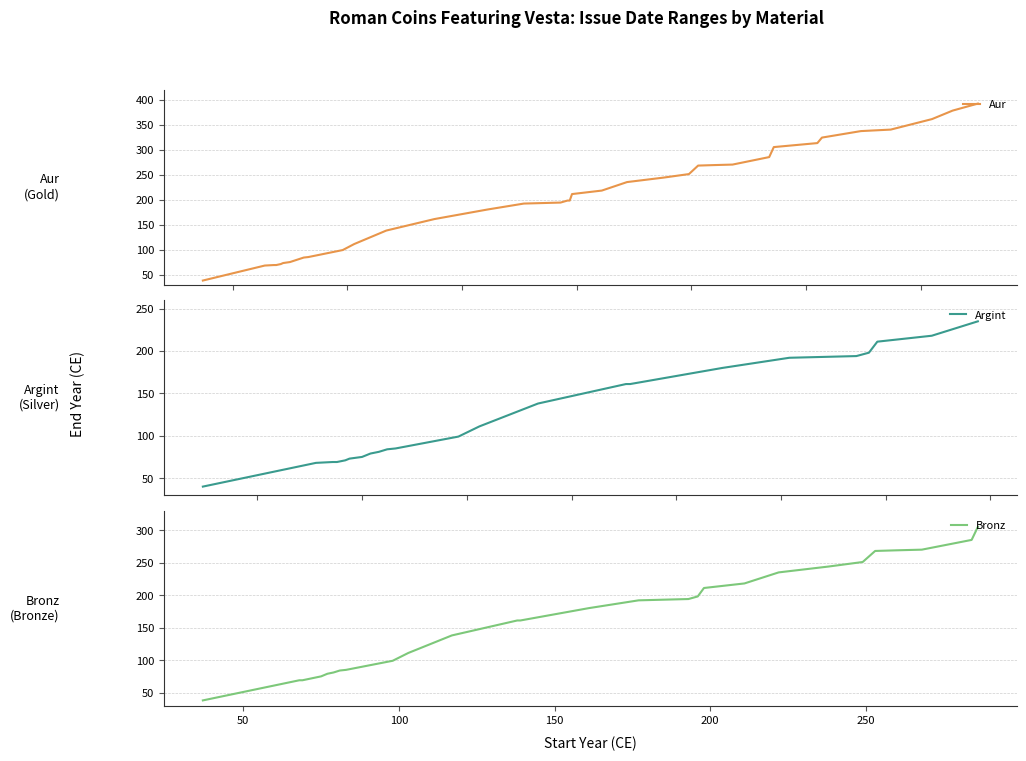

True or false: Aur and Bronz cross at least once.

False